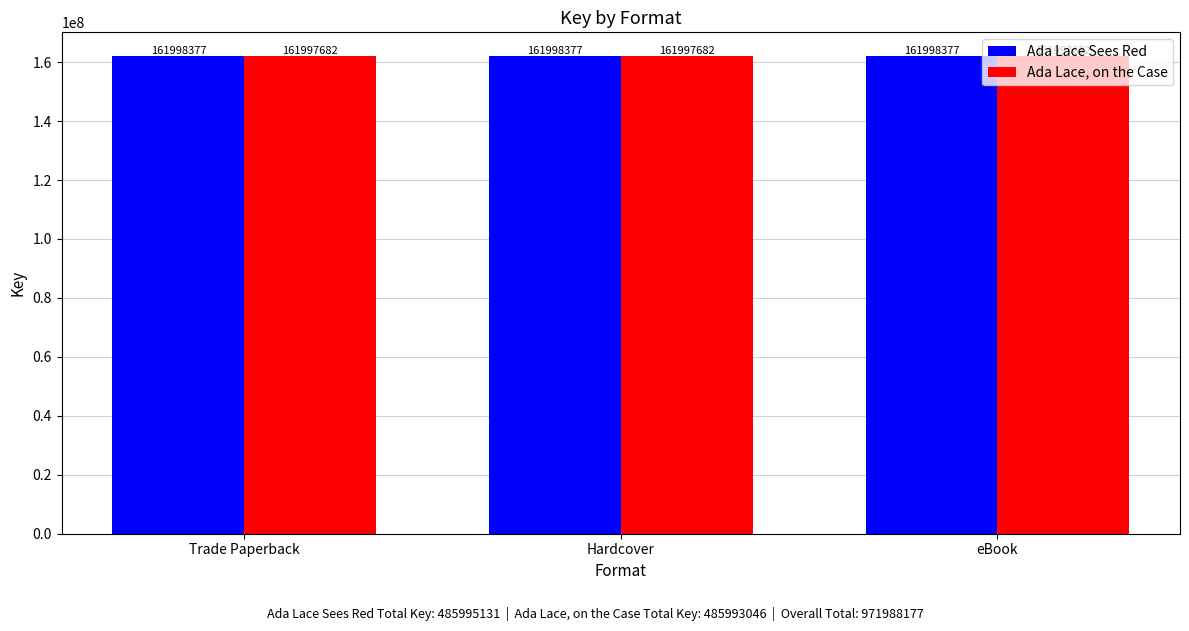

What is the minimum value shown in the chart?

161997682